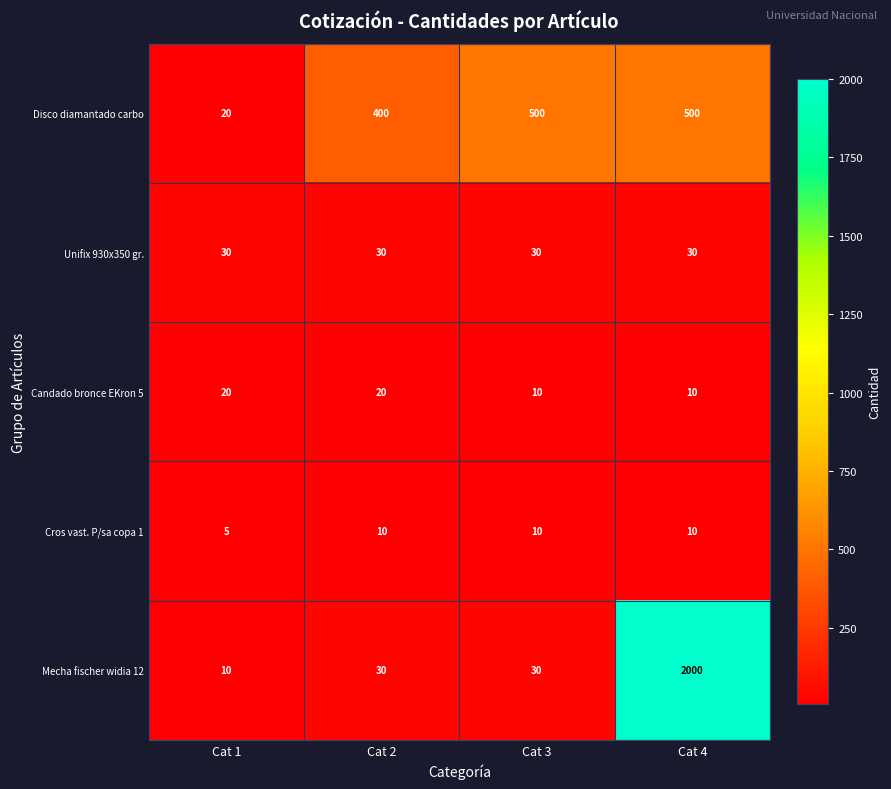

What is the total value across all series at Cat 1?

85